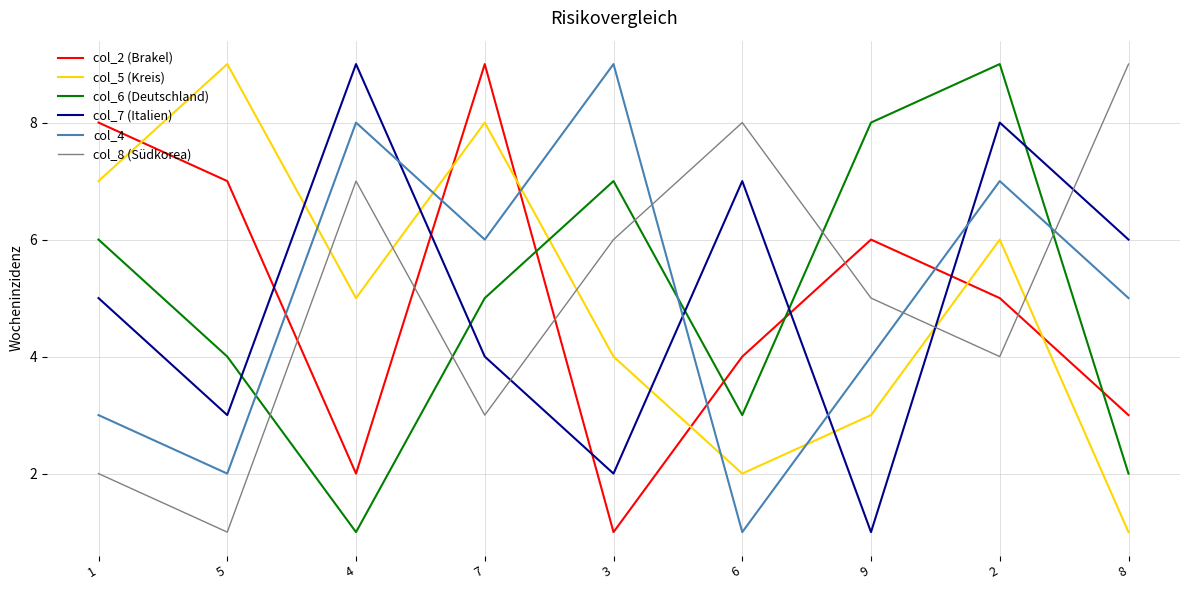

Reading left to right, transcribe all the data shown in this chart.

col_2 (Brakel): 1=8	5=7	4=2	7=9	3=1	6=4	9=6	2=5	8=3
col_5 (Kreis): 1=7	5=9	4=5	7=8	3=4	6=2	9=3	2=6	8=1
col_6 (Deutschland): 1=6	5=4	4=1	7=5	3=7	6=3	9=8	2=9	8=2
col_7 (Italien): 1=5	5=3	4=9	7=4	3=2	6=7	9=1	2=8	8=6
col_4: 1=3	5=2	4=8	7=6	3=9	6=1	9=4	2=7	8=5
col_8 (Südkorea): 1=2	5=1	4=7	7=3	3=6	6=8	9=5	2=4	8=9